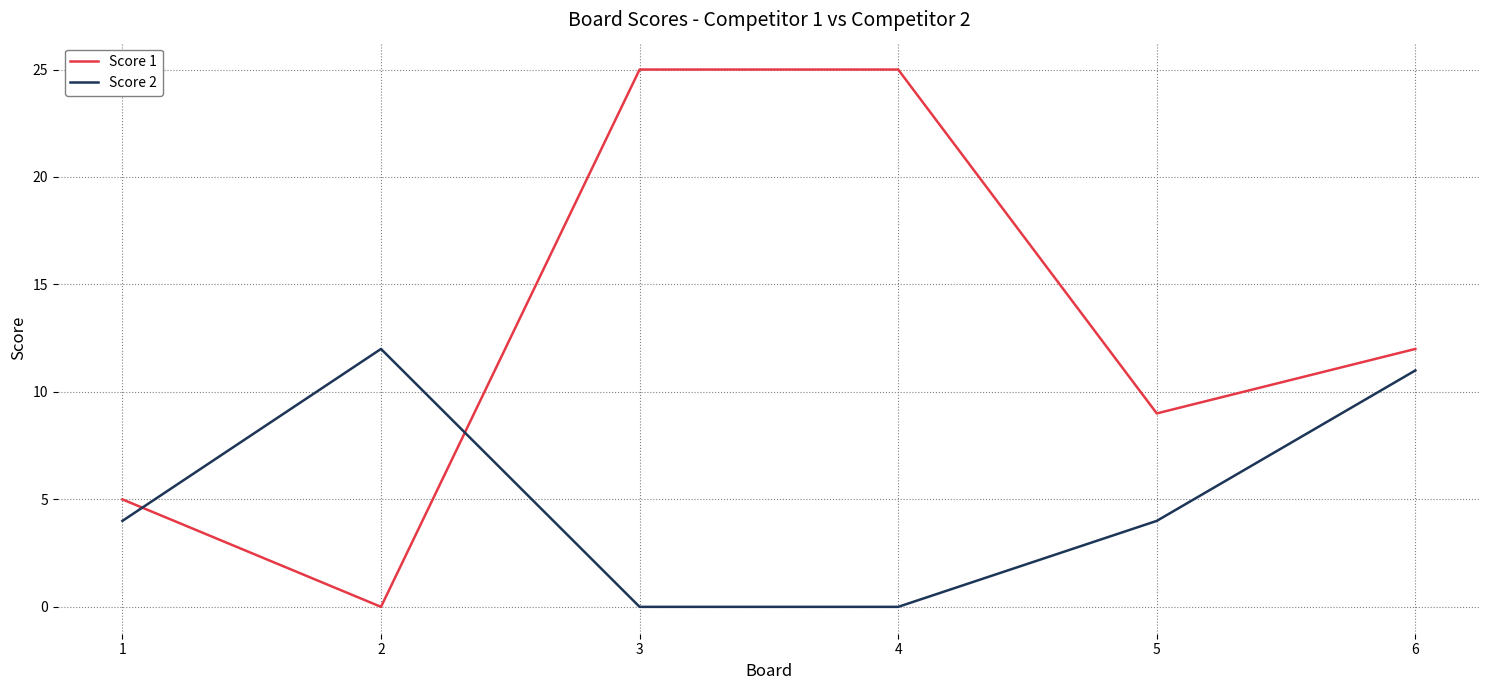

What is the highest value of the Score 2 series?

12